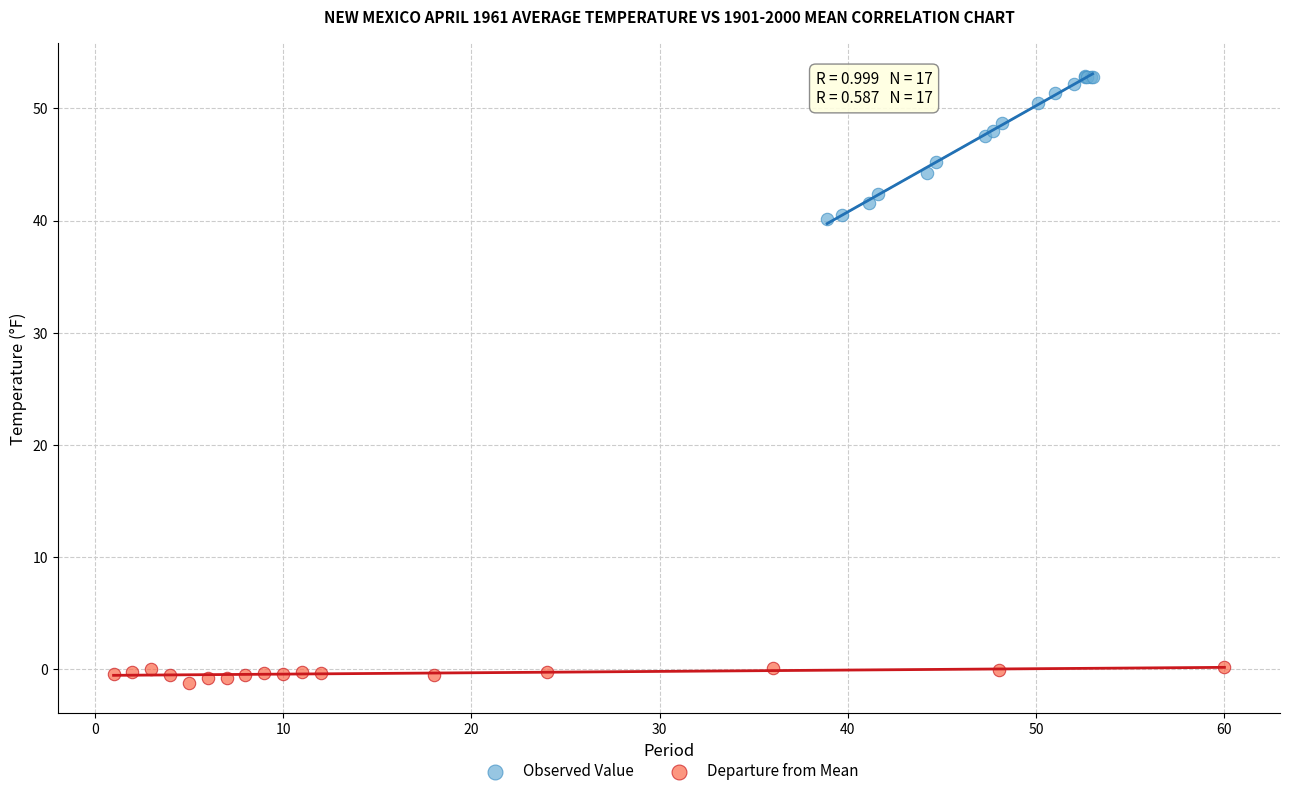

Which series has the largest Y range (max minus min)?

Observed Value